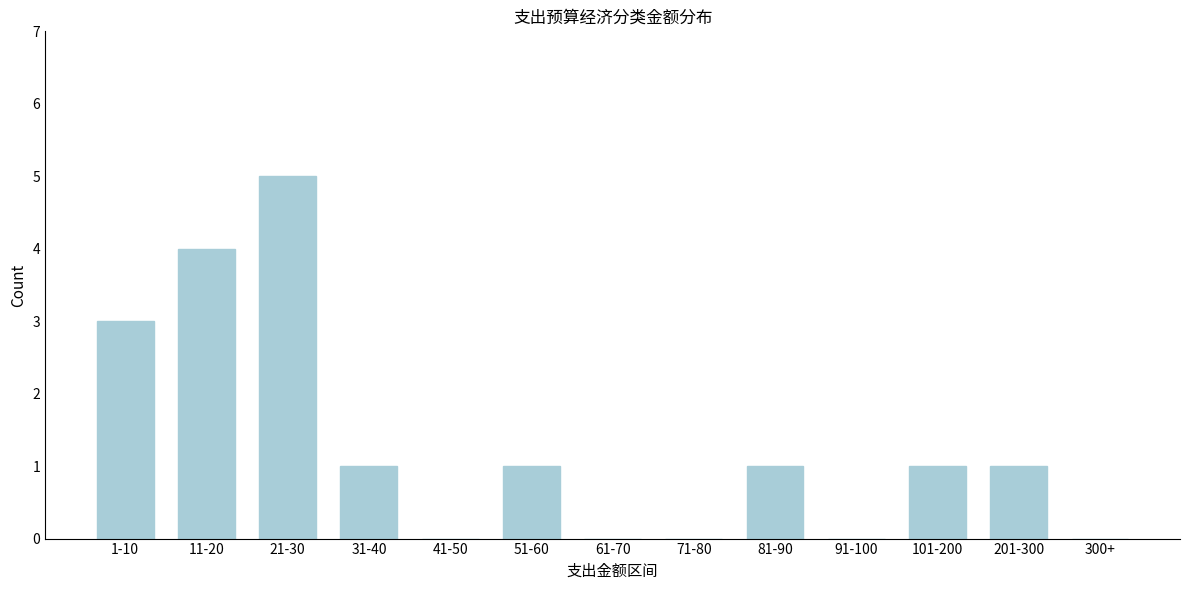

Reading left to right, list all the values displayed in this chart.

1-10=3	11-20=4	21-30=5	31-40=1	41-50=0	51-60=1	61-70=0	71-80=0	81-90=1	91-100=0	101-200=1	201-300=1	300+=0